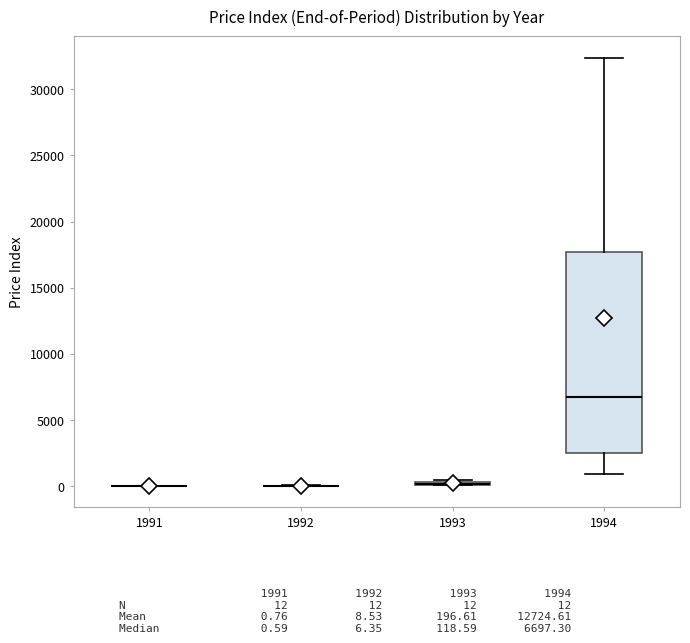

Comparing the boxes themselves (not the whiskers), which one is the tallest?

1994